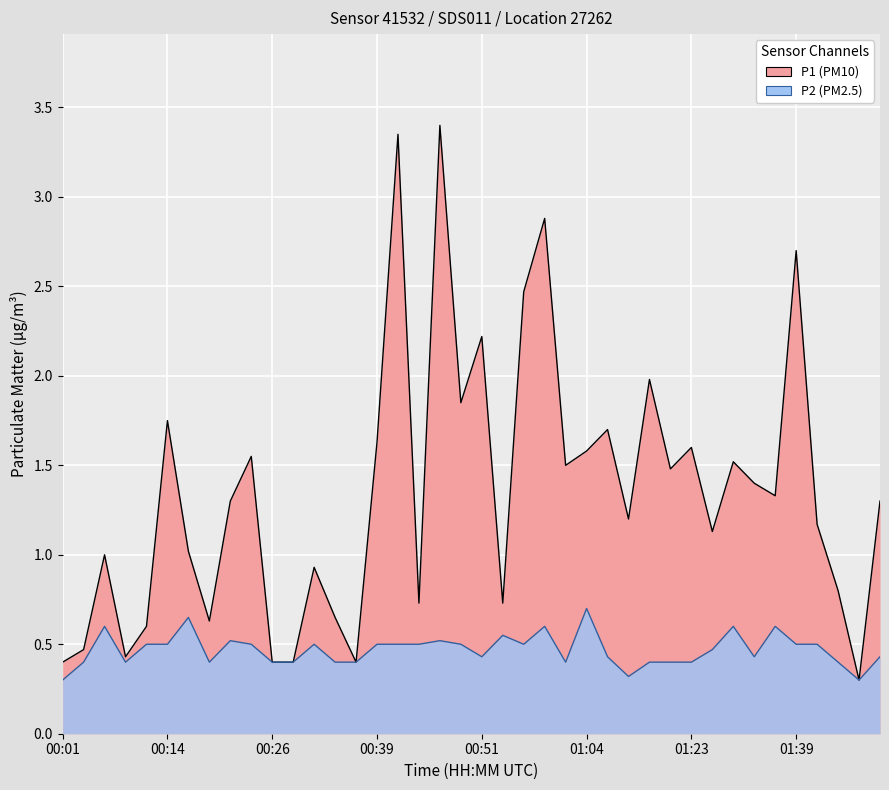

Which has a higher value, 01:49 or 00:09?

01:49